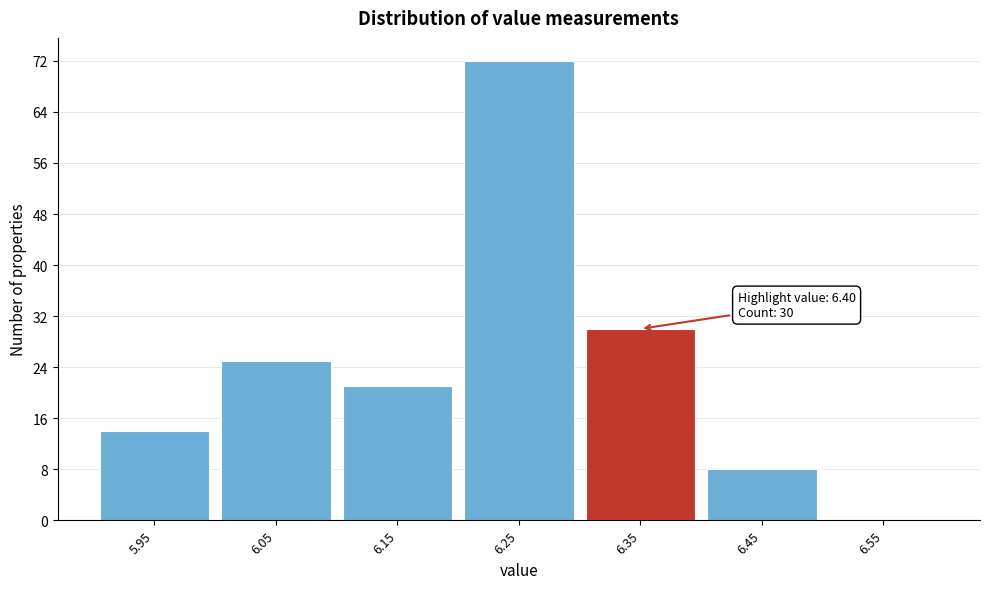

Reading left to right, transcribe all the data shown in this chart.

5.95=14	6.05=25	6.15=21	6.25=72	6.35=30	6.45=8	6.55=0